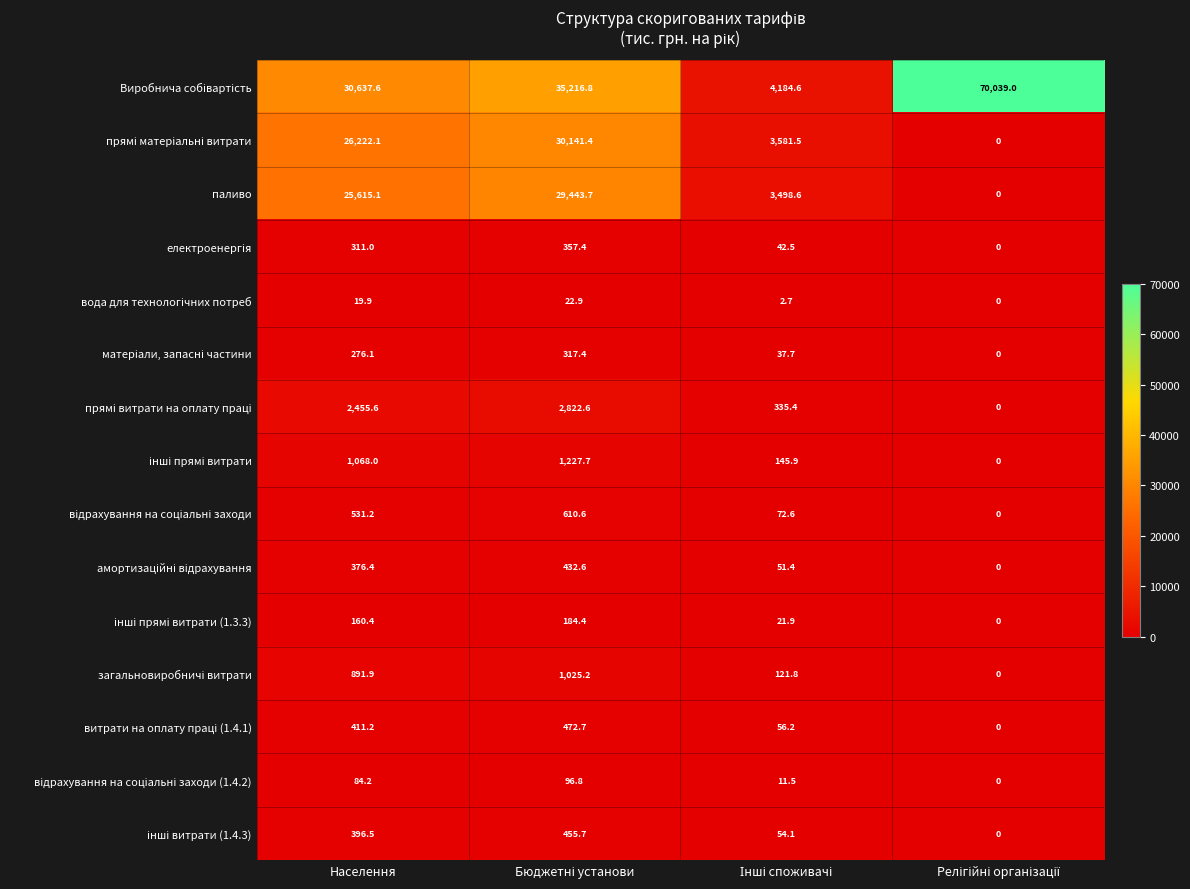

What is the spread (max minus min) of values at Населення?

30617.7